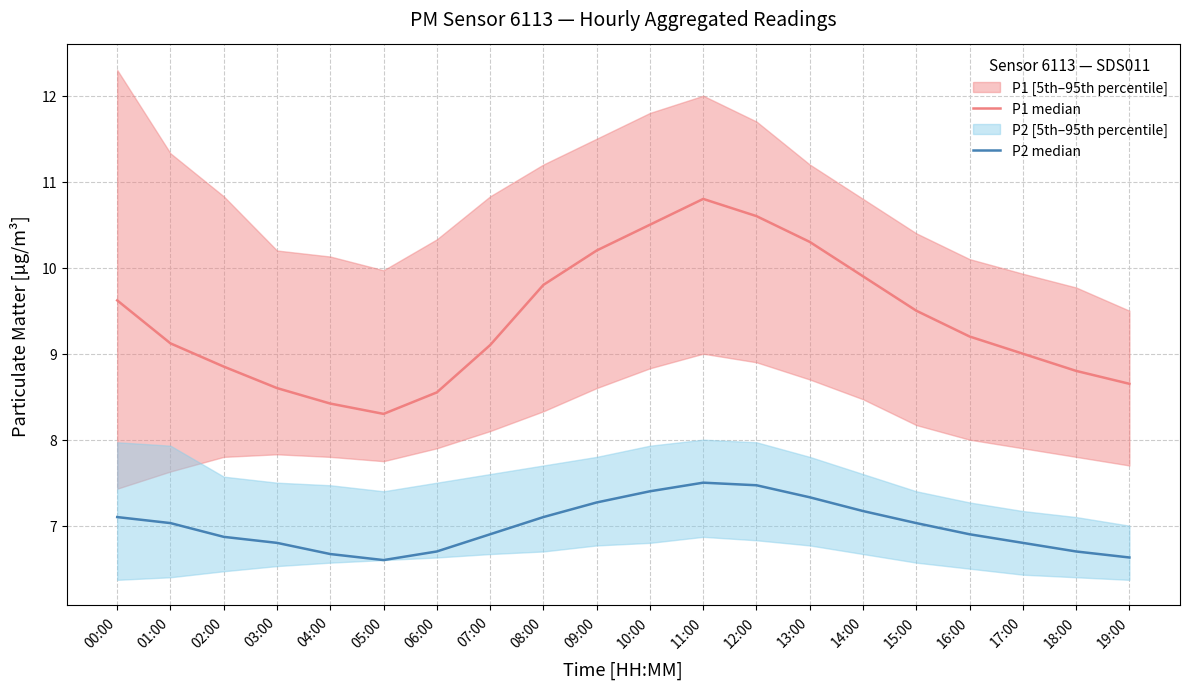

What is the maximum value for P2 median?

7.5